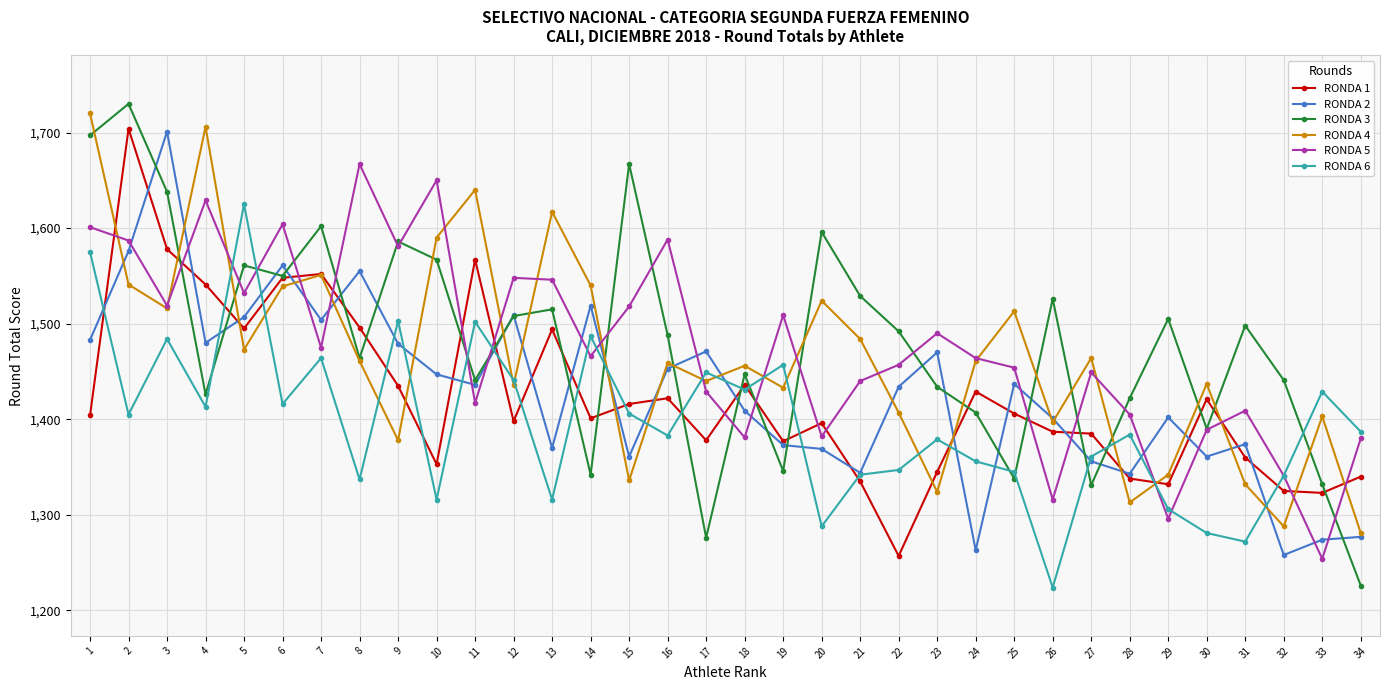

Which series has the widest spread of values?

RONDA 3